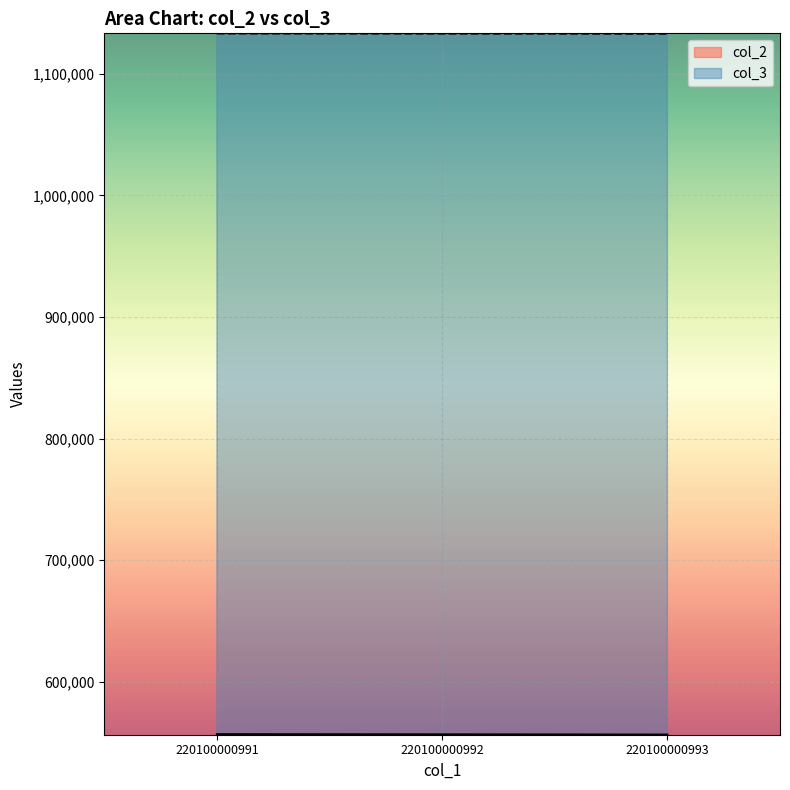

List the labels in order of col_3 value, largest first.

220100000991, 220100000992, 220100000993